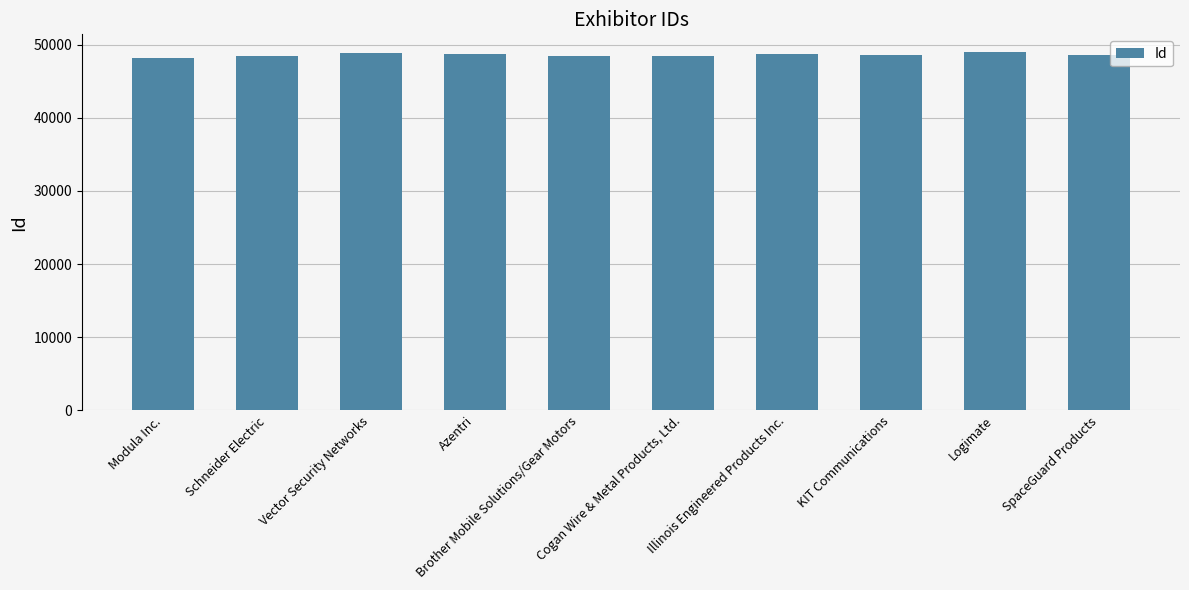

Approximately how many times larger is the value at Logimate compared to Azentri?

1.0